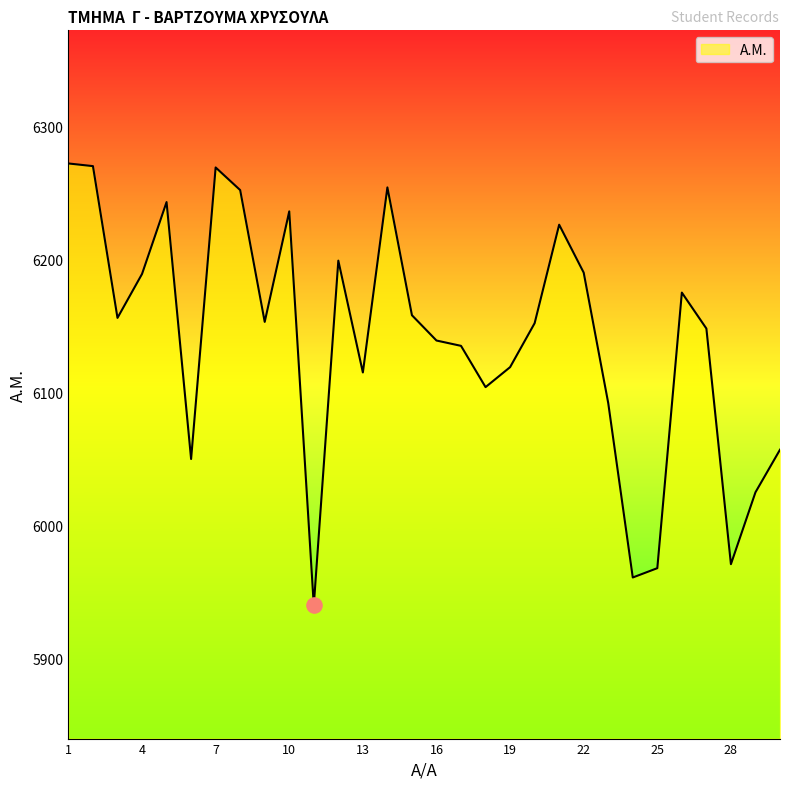

What is the greatest value displayed?

6272